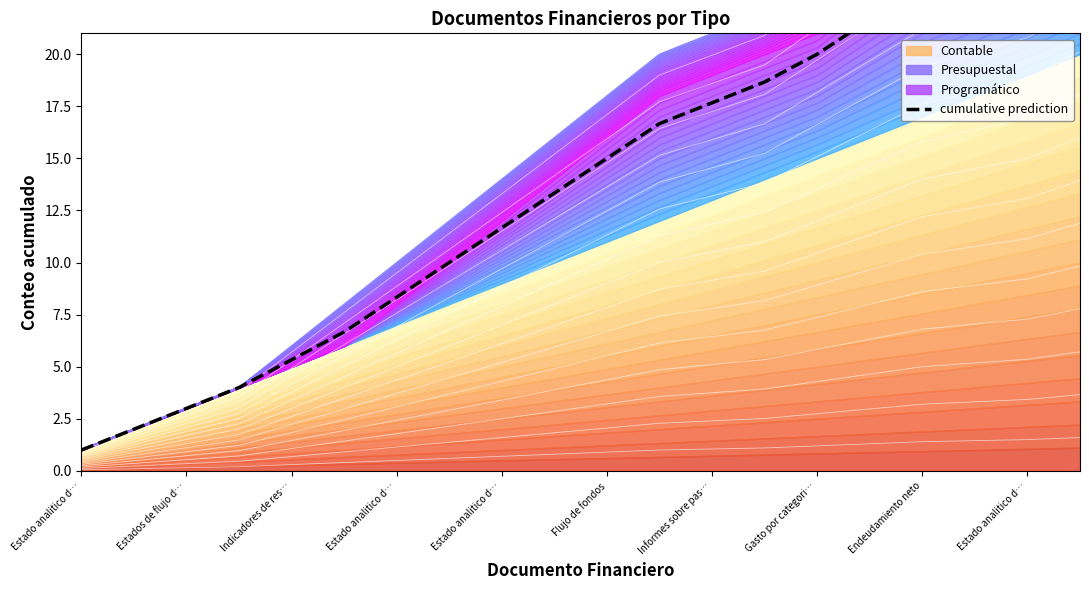

Does the chart have visible grid lines?

No